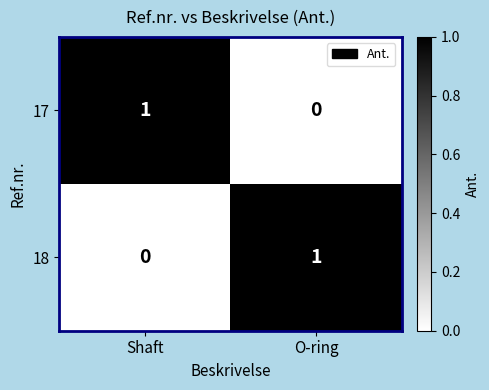

Rank the series at O-ring from highest to lowest value.

18, 17